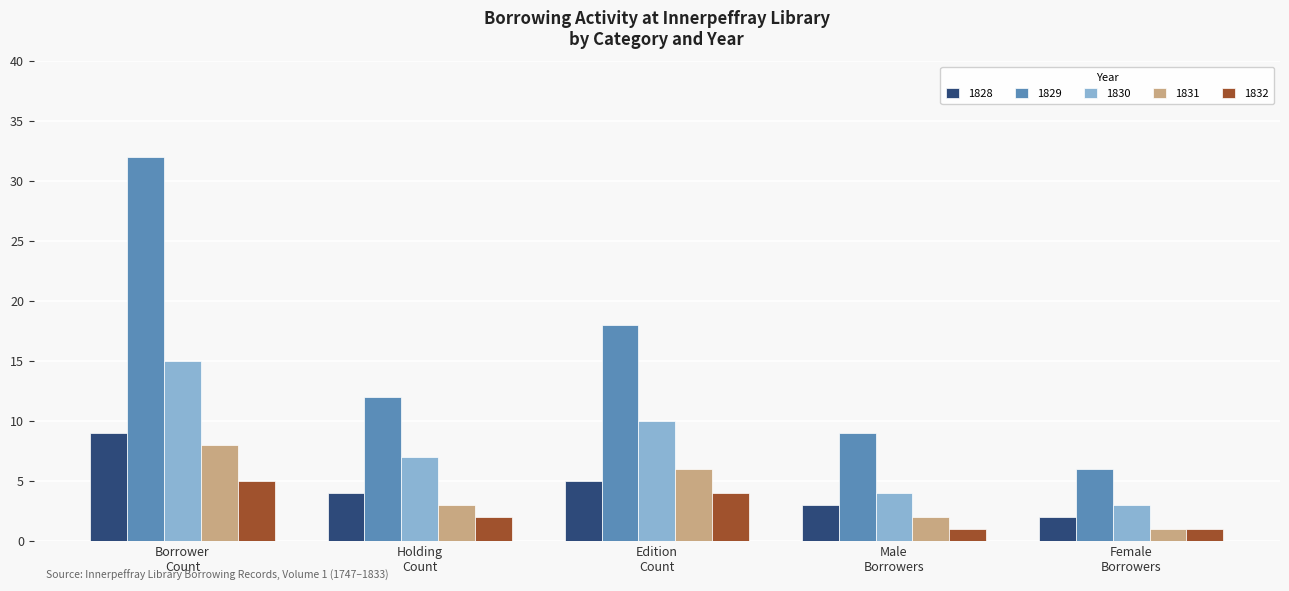

What is the difference between the maximum and minimum values in the 1828 series?

7